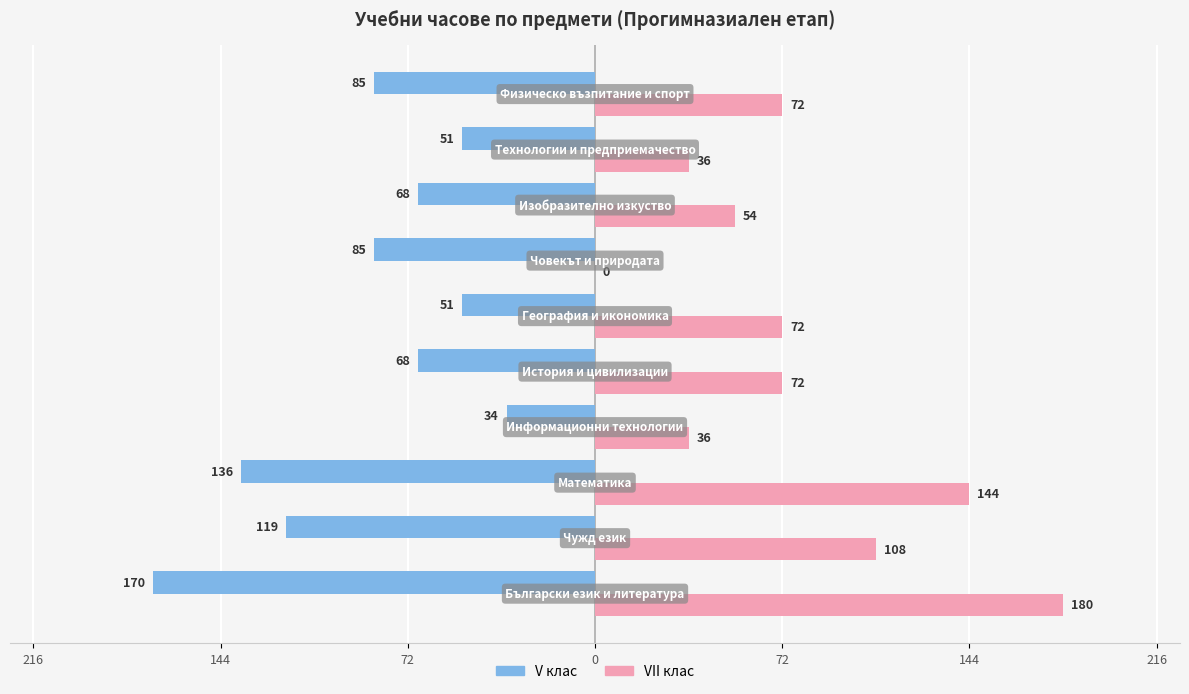

Reading left to right, extract all data points from this chart.

V клас: -170	-119	-136	-34	-68	-51	-85	-68	-51	-85
VII клас: 180	108	144	36	72	72	0	54	36	72